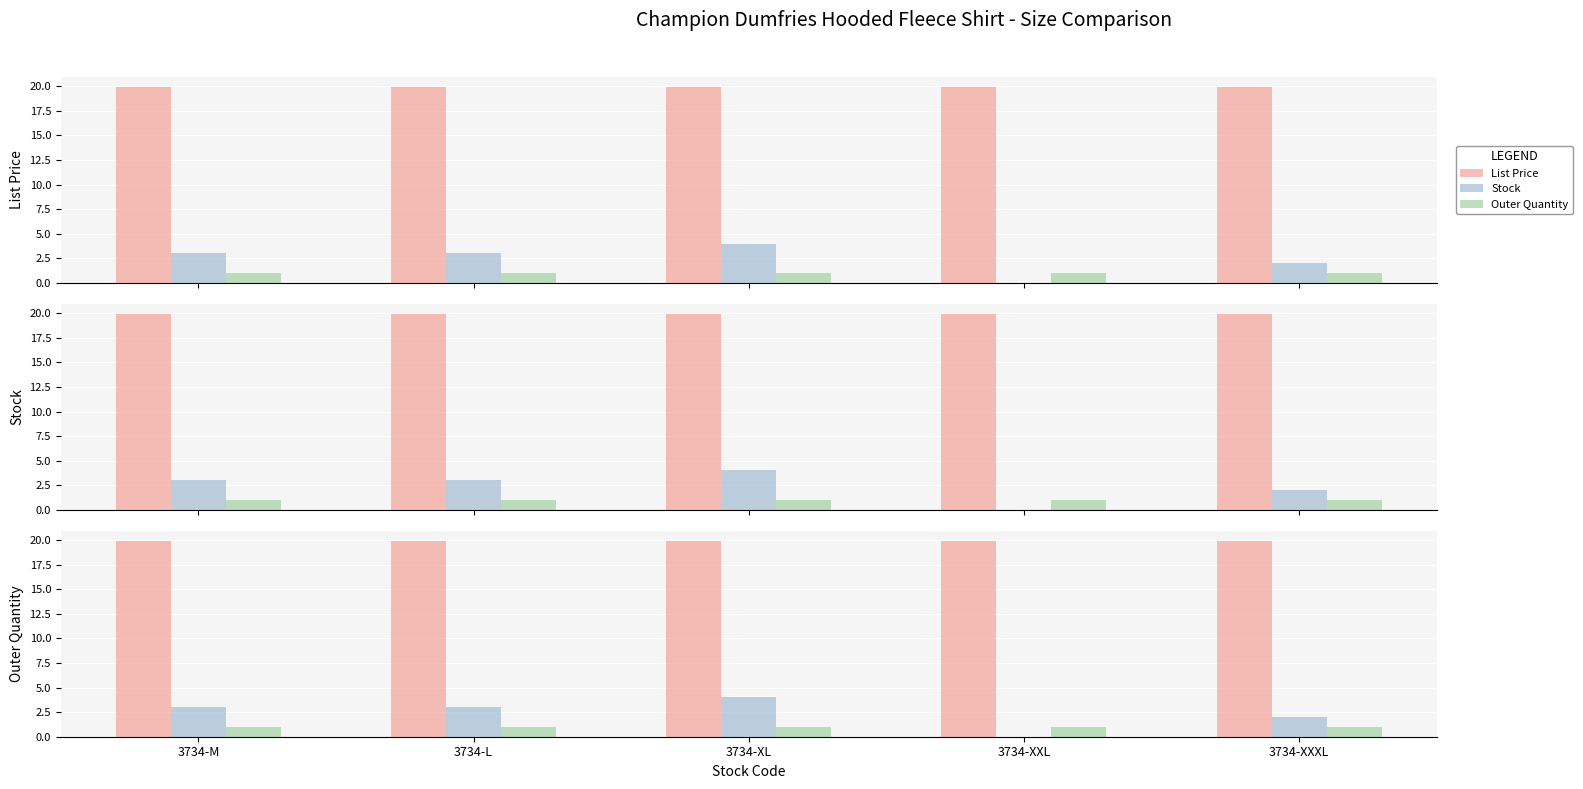

What is the sum of the Stock values at 3734-XXL and 3734-XXXL?

2.0